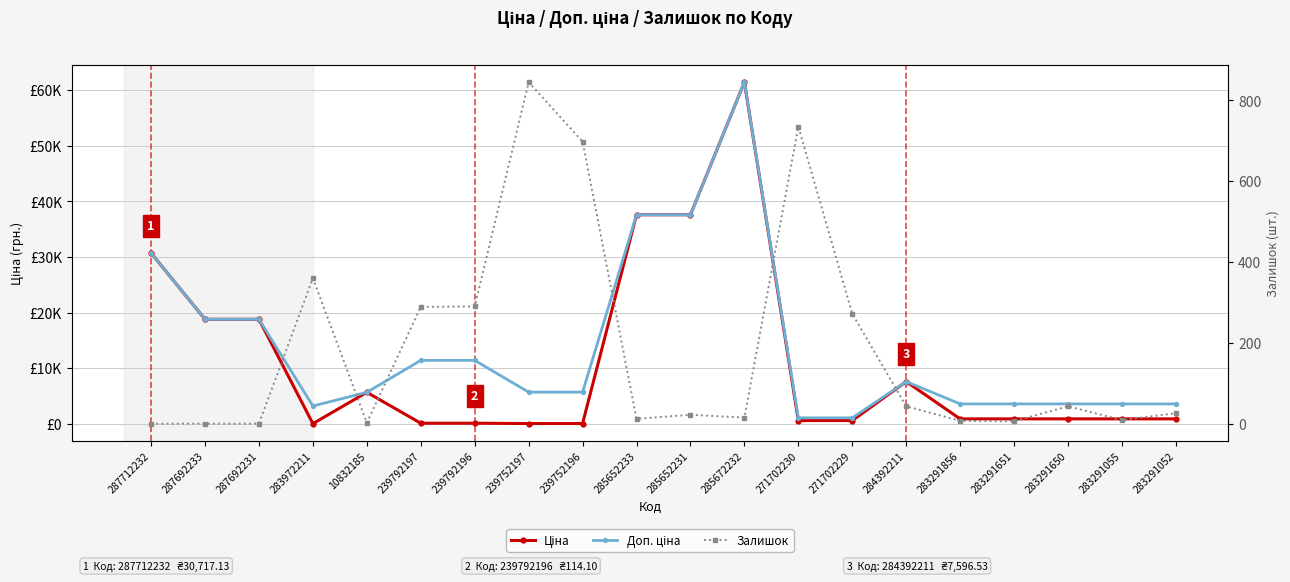

What is the difference between the maximum and second lowest values in the Доп. ціна series?

60352.6